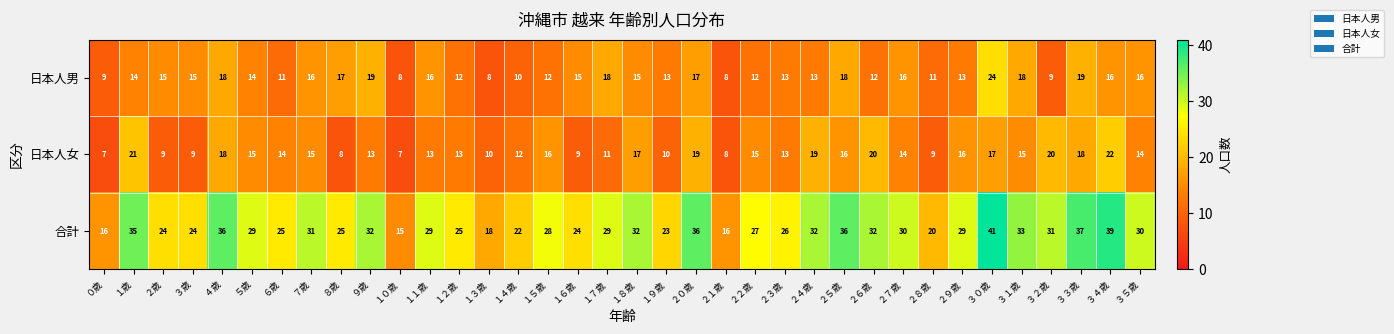

Which series has the largest range (max minus min)?

合計